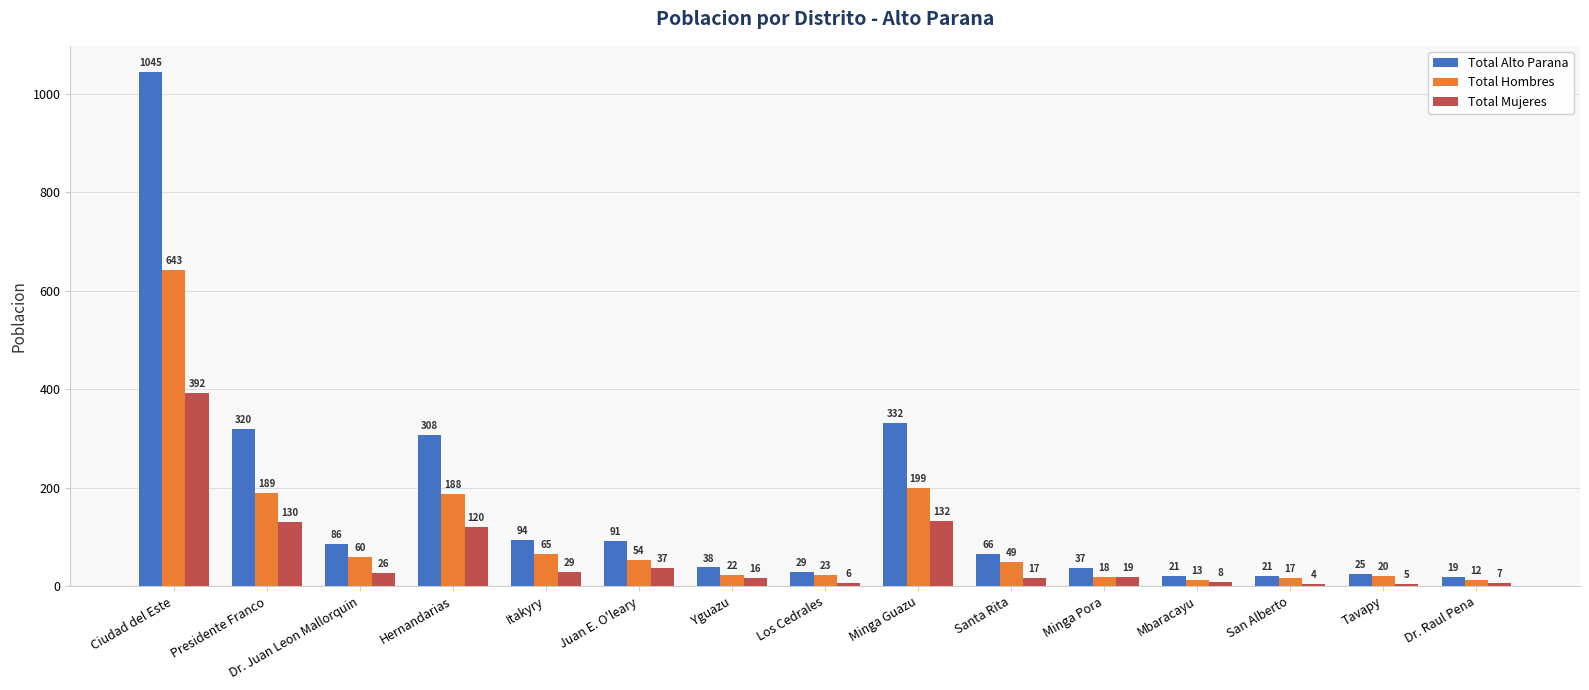

What is the lowest value of the Total Alto Parana series?

19